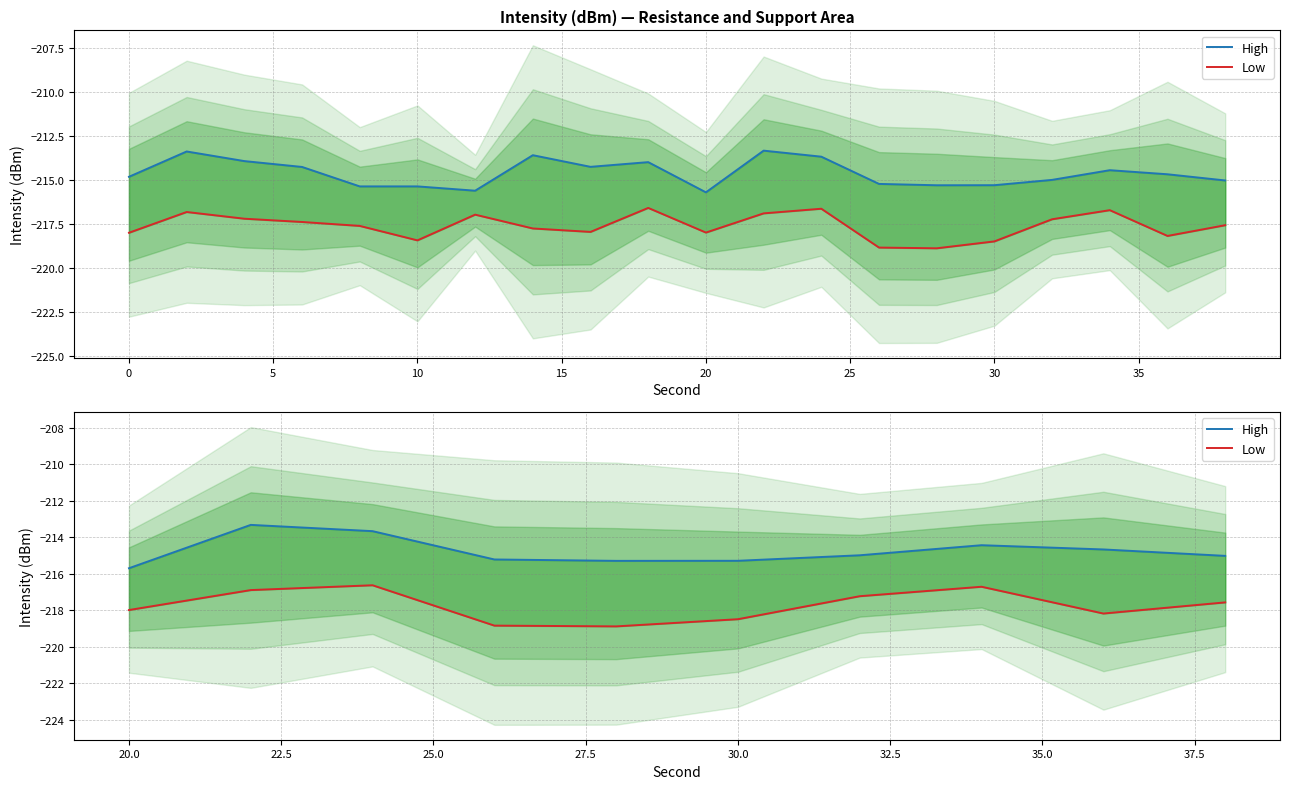

How many lines are shown in the chart?

2